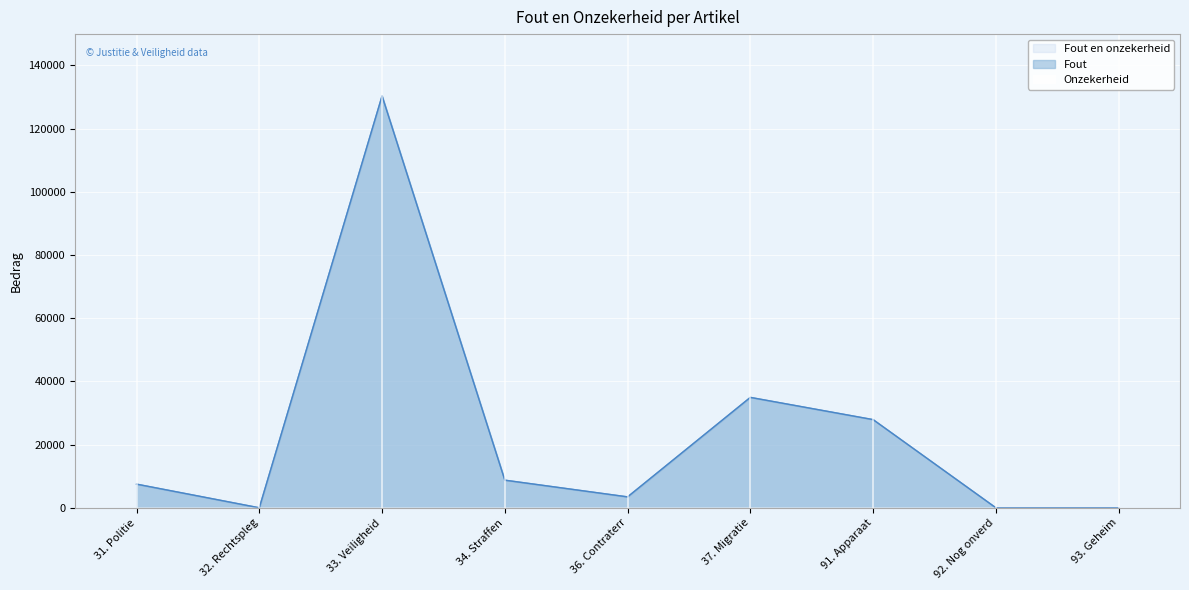

Where does the Fout series first go above 7490?

33. Veiligheid